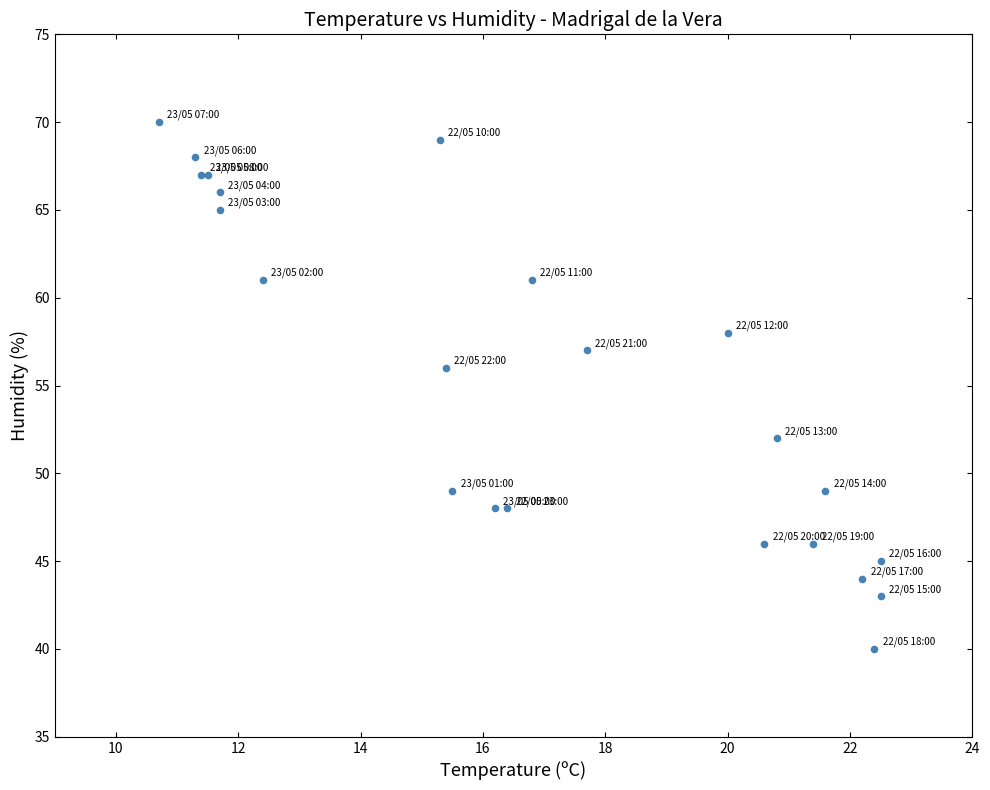

What Y value in the scatter plot is closest to 55?

56